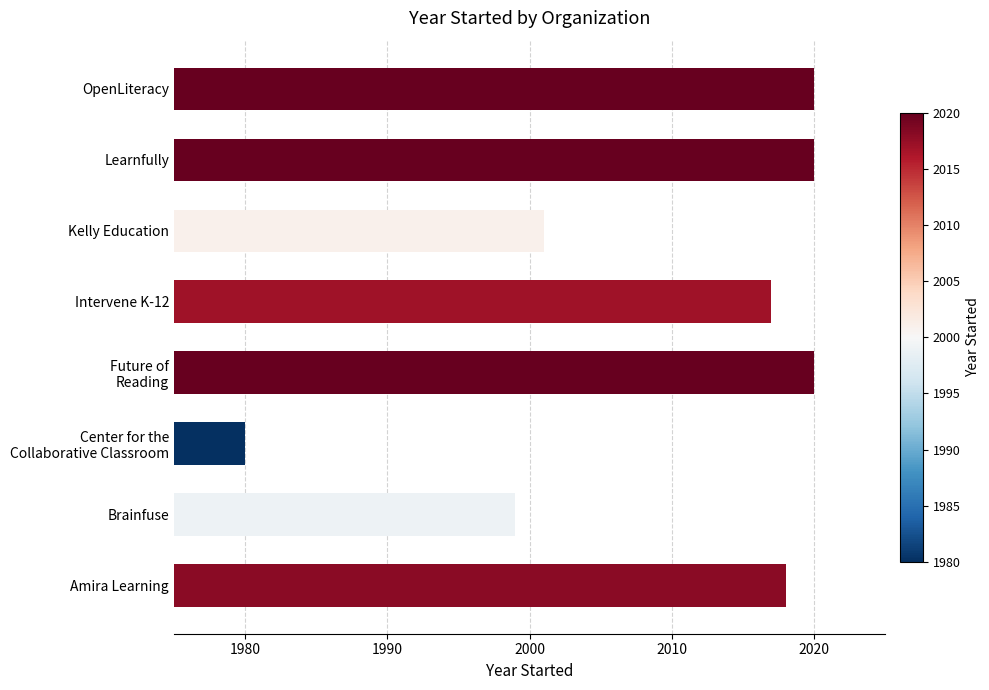

Reading bottom to top, extract all data points from this chart.

2018	1999	1980	2020	2017	2001	2020	2020